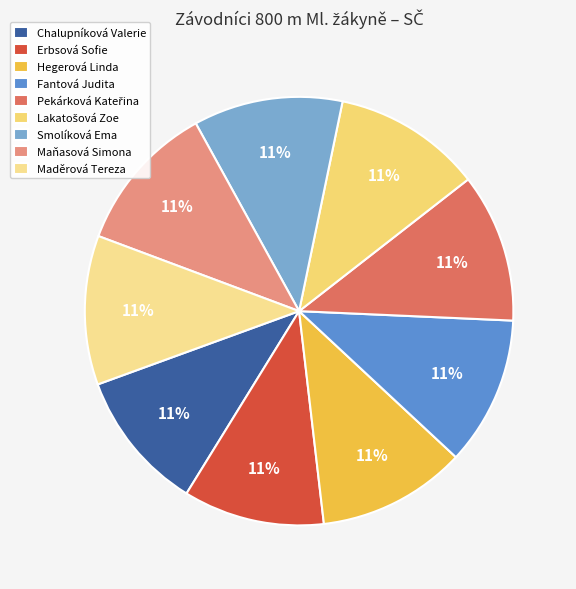

How many segments does this pie chart have?

9